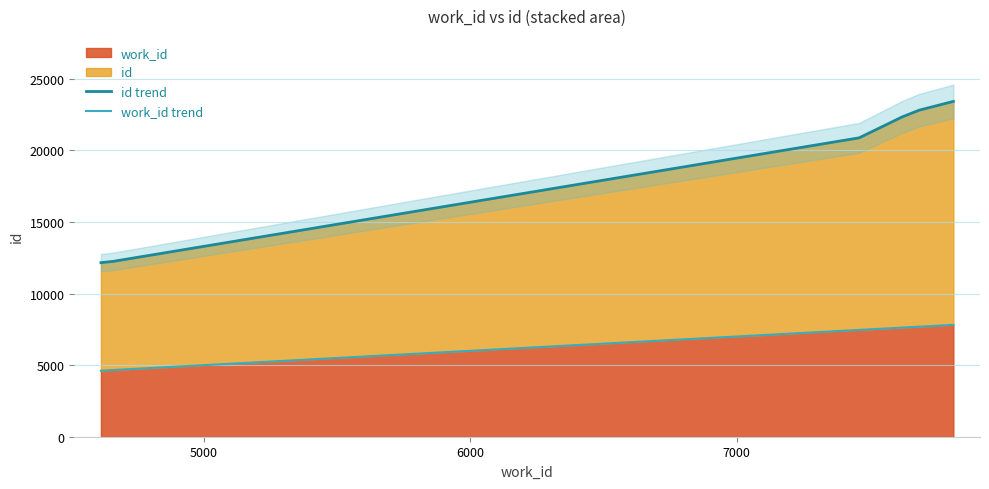

What is the minimum value for work_id?

4613